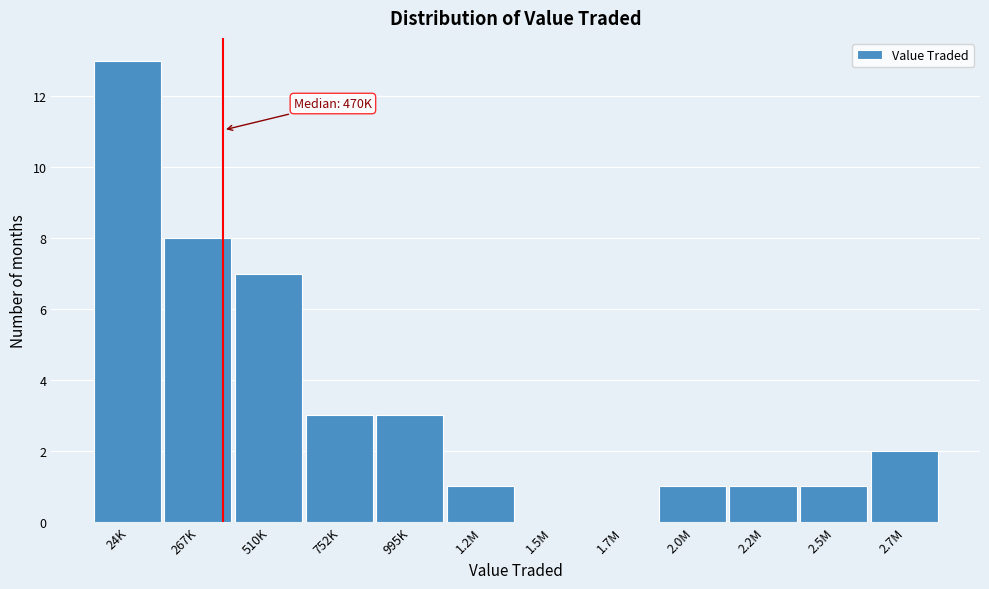

Reading right to left, transcribe all the data shown in this chart.

2.7M=2	2.5M=1	2.2M=1	2.0M=1	1.7M=0	1.5M=0	1.2M=1	995K=3	752K=3	510K=7	267K=8	24K=13